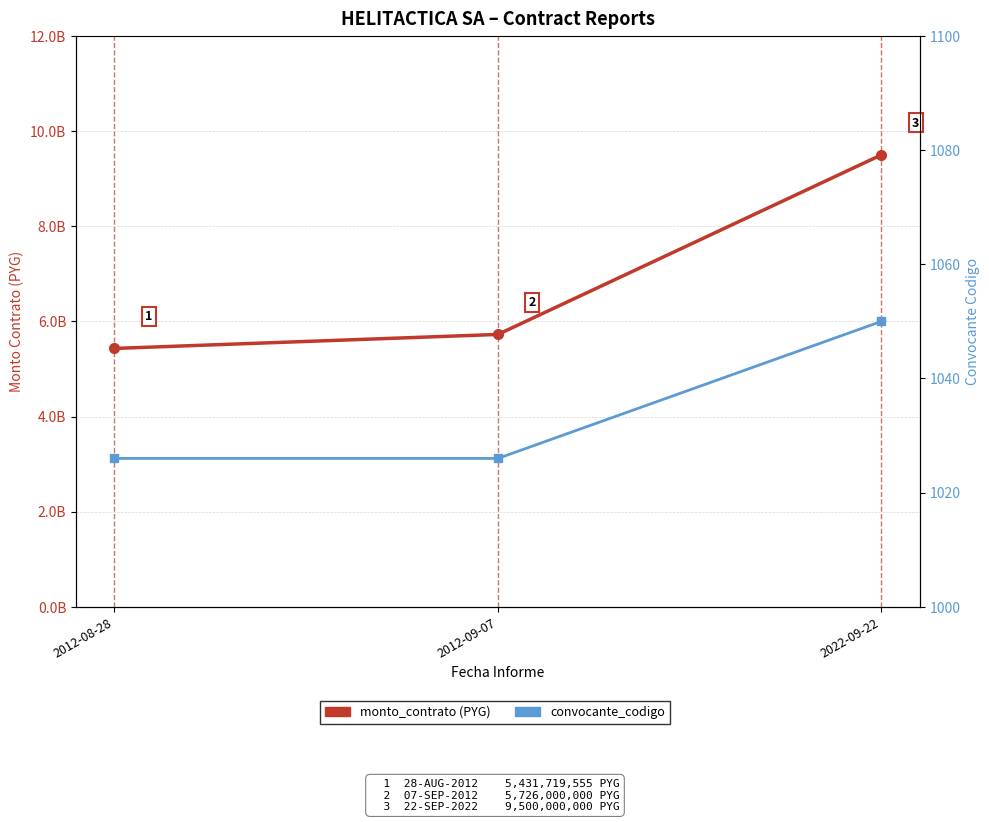

True or false: monto_contrato (PYG) has a value of 9869982500 at 2012-09-07.

False